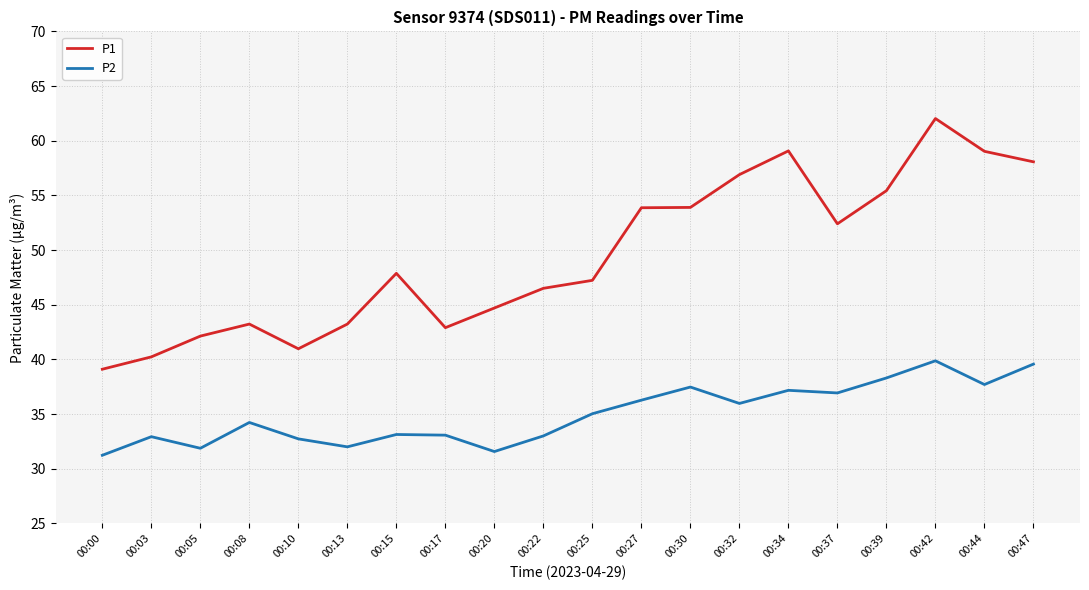

What are all the series names shown in the legend?

P1, P2